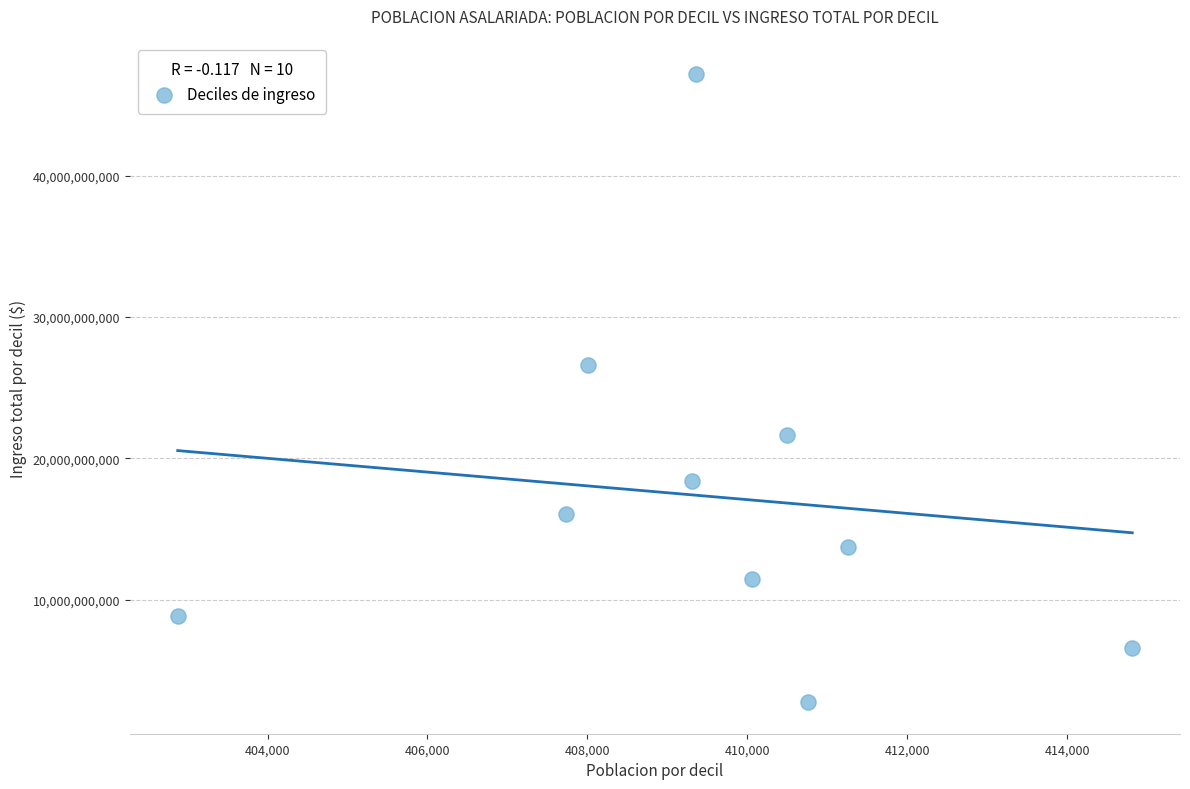

What Y value in the scatter plot is closest to 24965865495?

26612167000